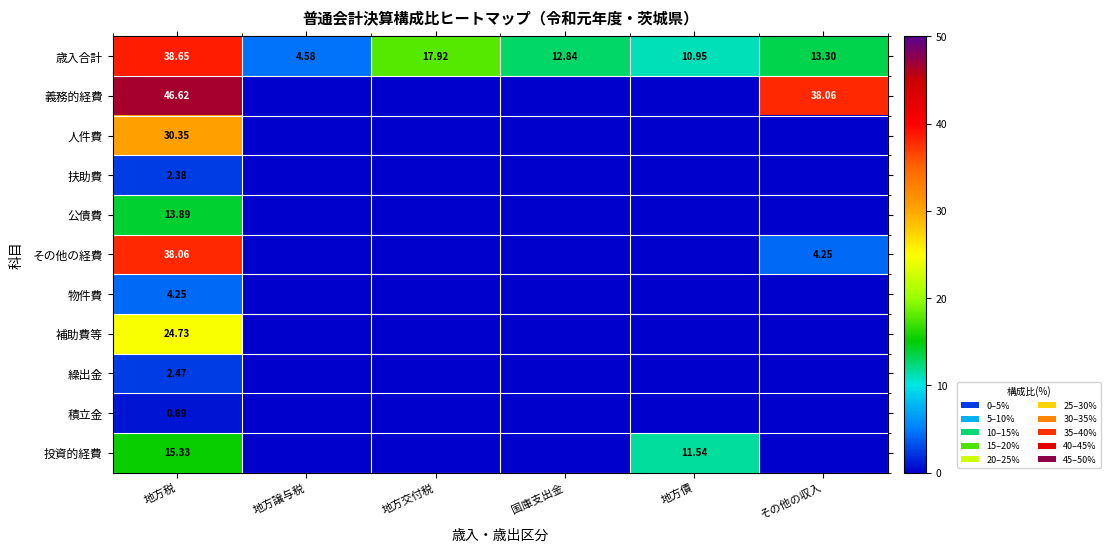

At 地方税, list the series in order from smallest to largest.

積立金, 扶助費, 繰出金, 物件費, 公債費, 投資的経費, 補助費等, 人件費, その他の経費, 歳入合計, 義務的経費